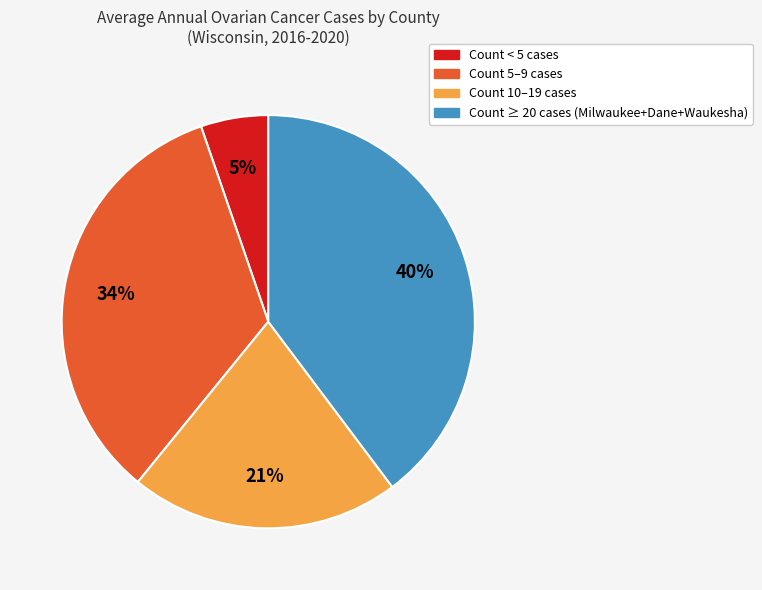

Between Count < 5 cases and Count 5–9 cases, which is larger?

Count 5–9 cases